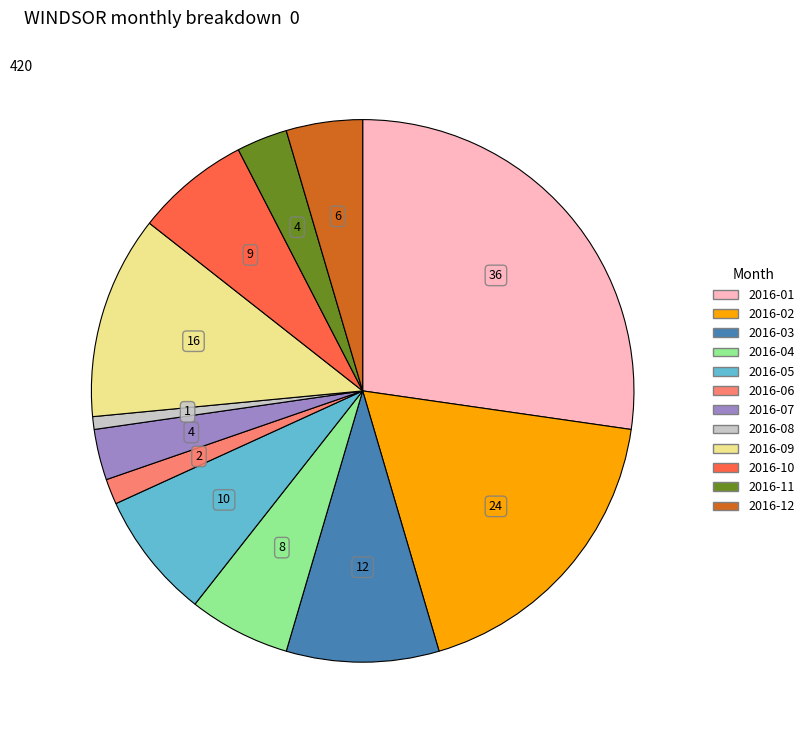

Is there any slice that represents more than half of the pie?

No